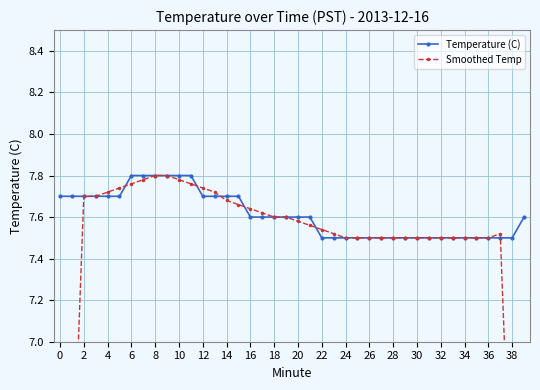

What is the highest value of the Temperature (C) series?

7.8